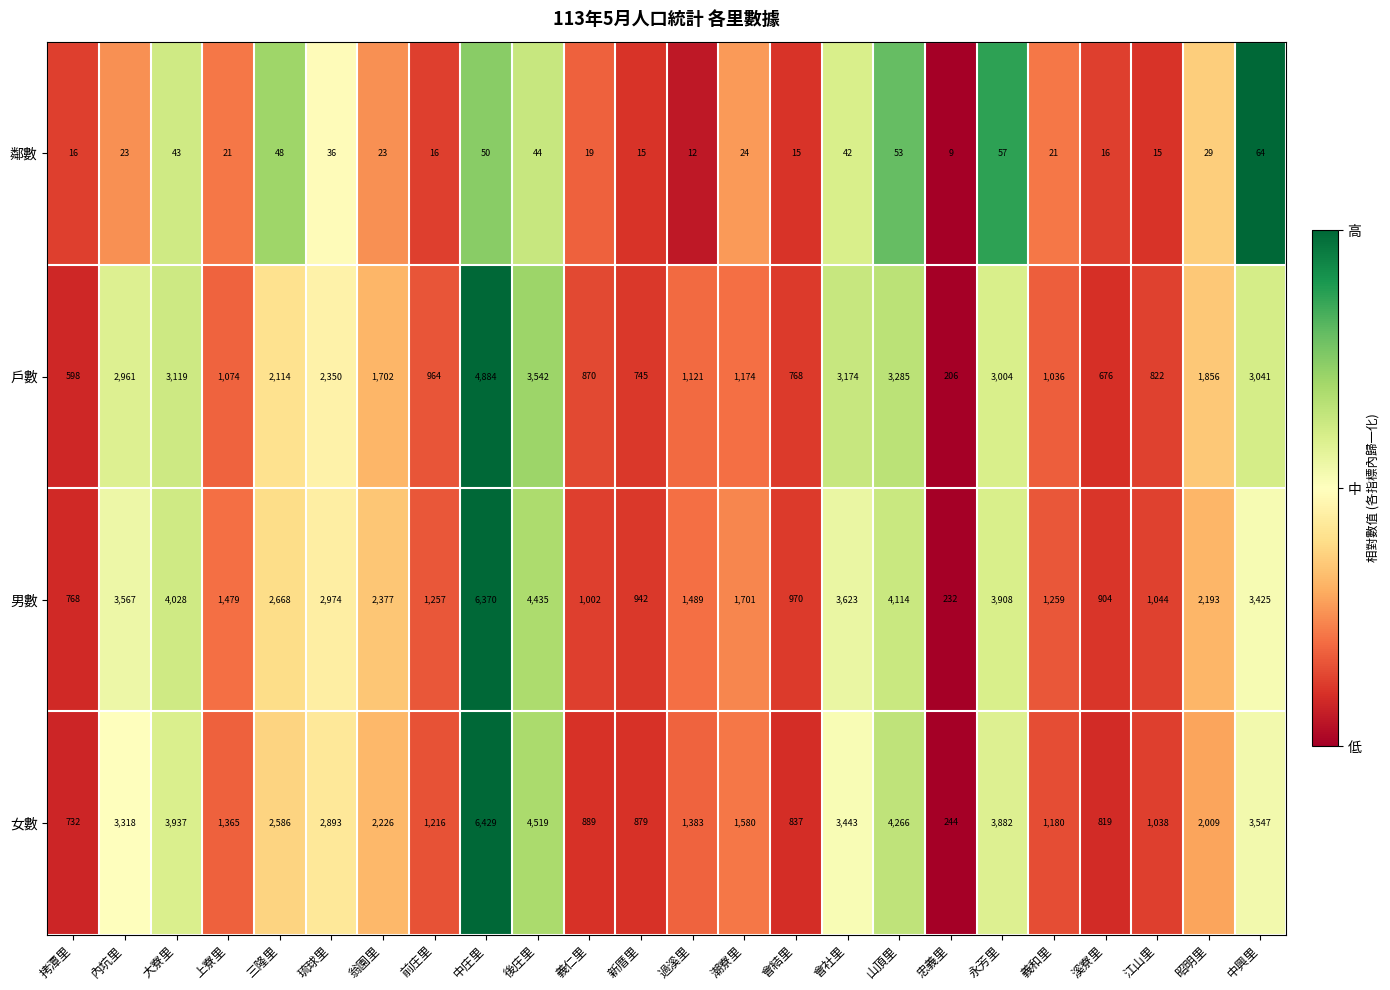

What is the sum of the 戶數 values at 義和里 and 內坑里?

3997